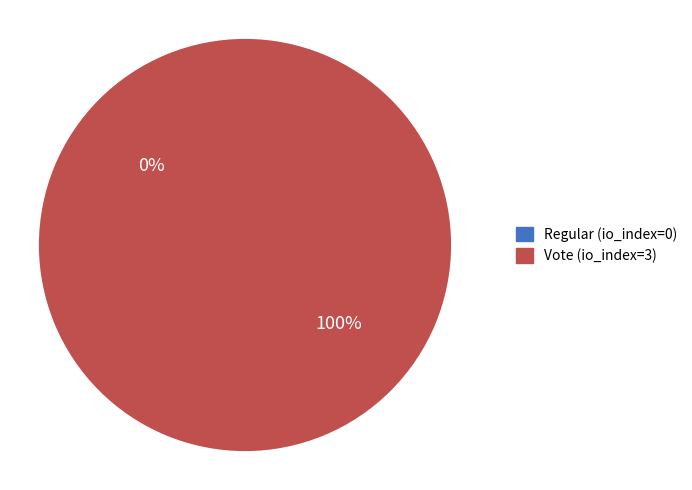

To the nearest percent, what is the average slice percentage?

50%